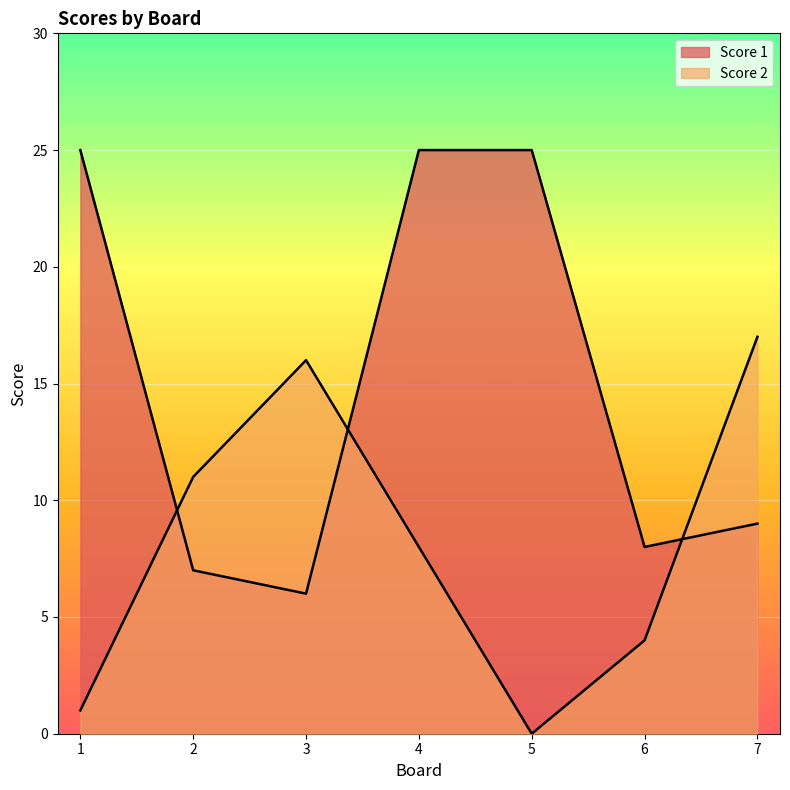

Where is Score 1 nearest to the value 15?

7